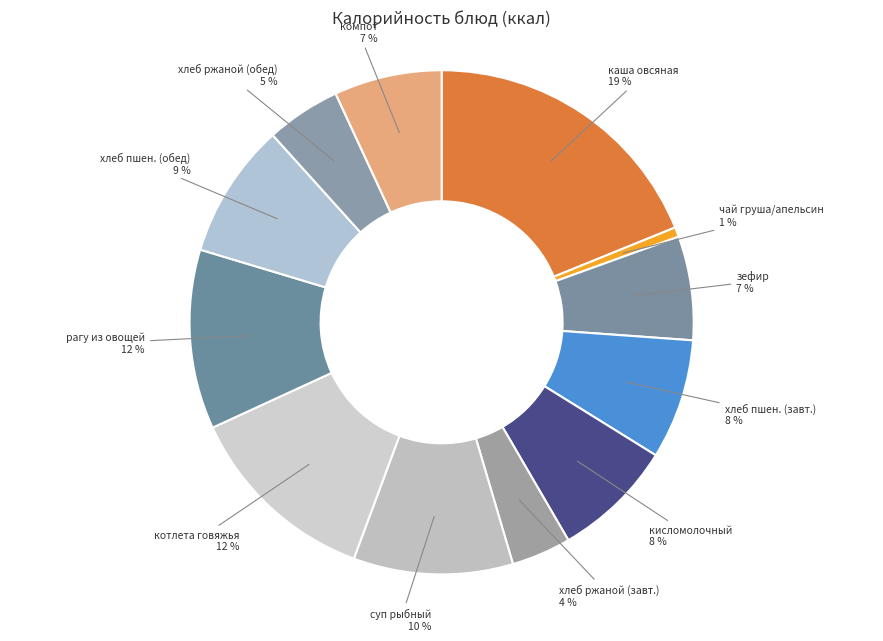

To the nearest percent, what is the average slice percentage?

8%